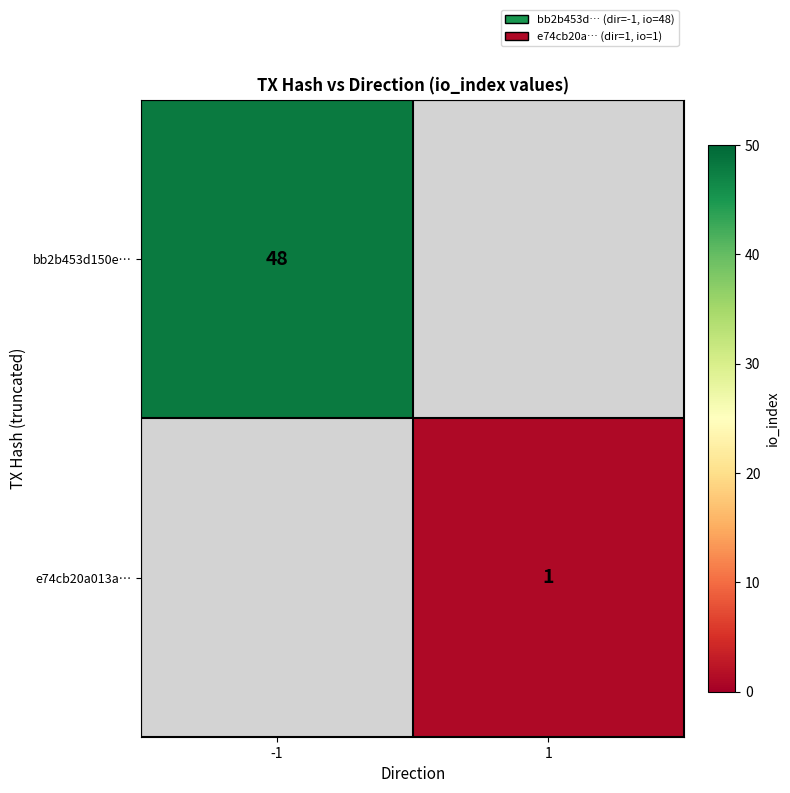

True or false: bb2b453d150e… has a value of 68 at -1.

False